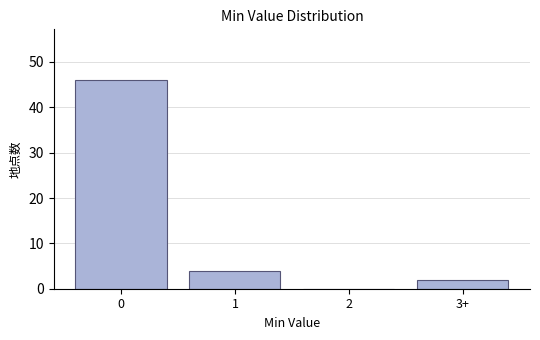

Reading right to left, what are all the values shown in this chart?

3+=2	2=0	1=4	0=46